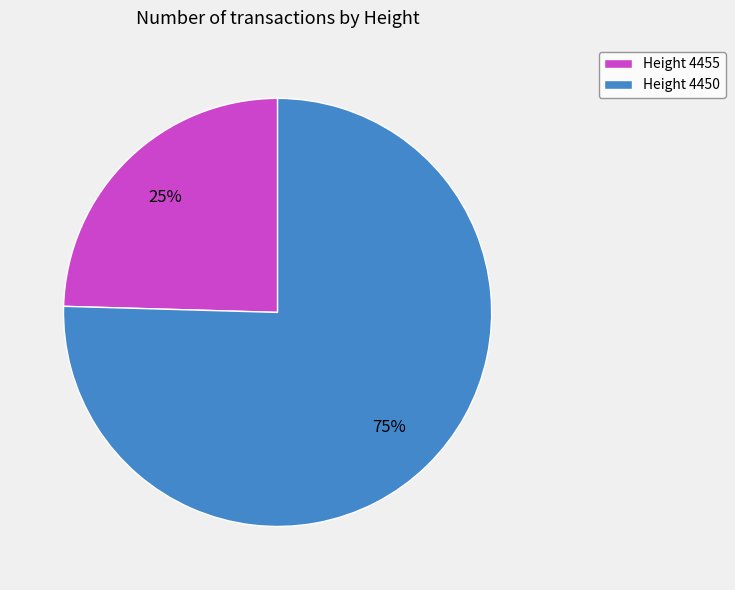

What percentage is the Height 4450 slice, to the nearest percent?

75%